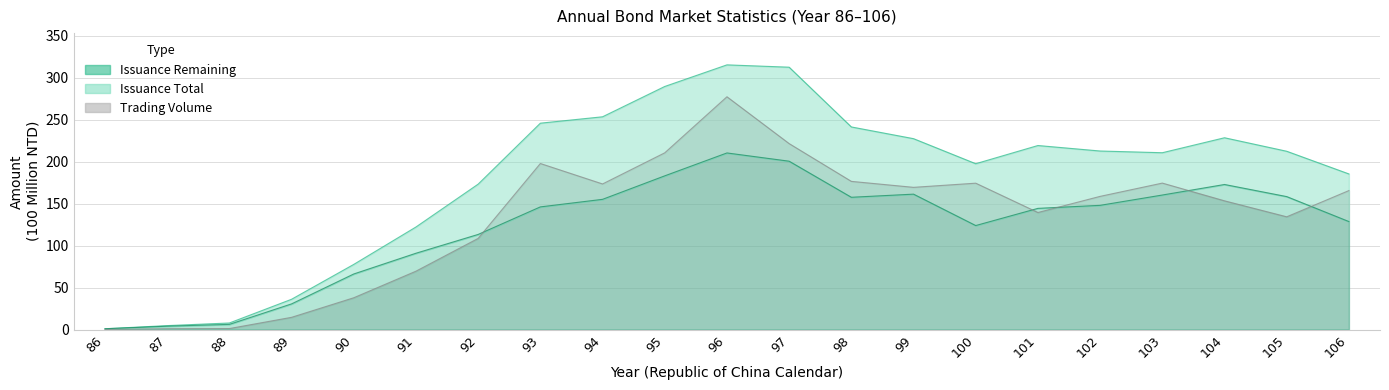

At which label does issuance_total first exceed 212?

93